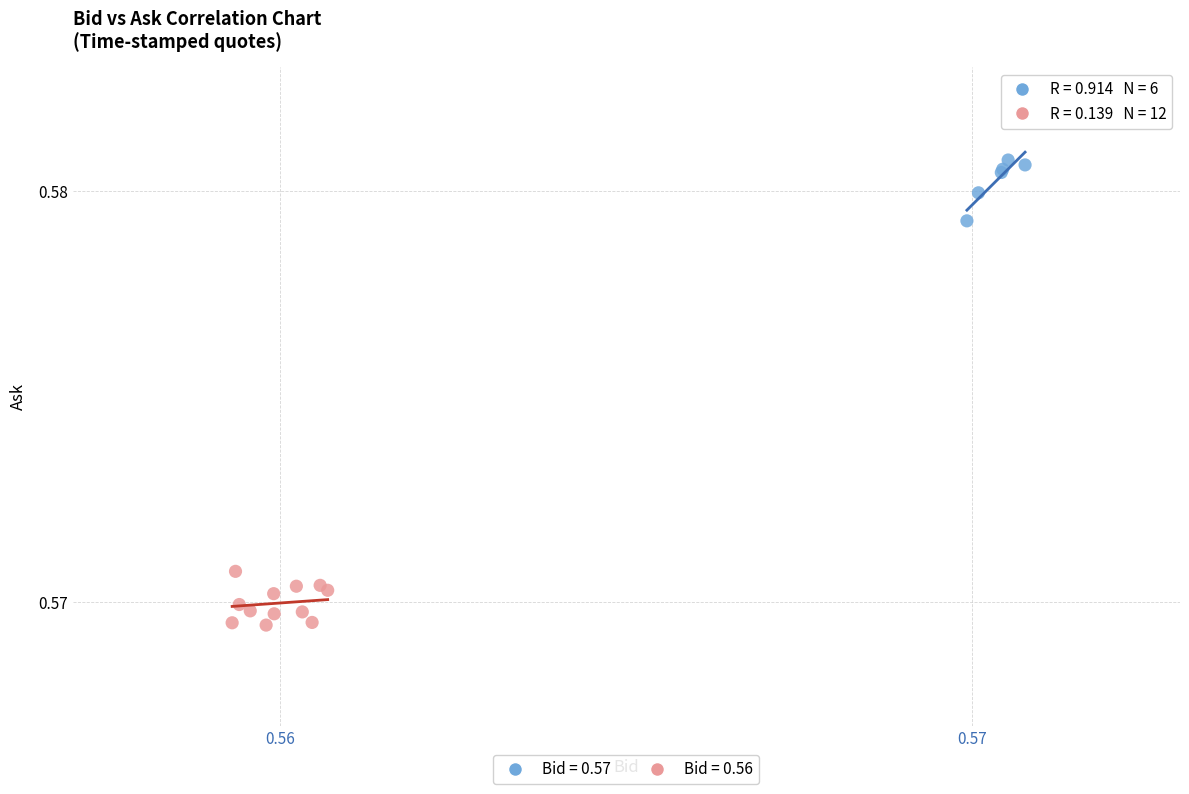

Which series reaches the maximum Y coordinate?

Bid = 0.57